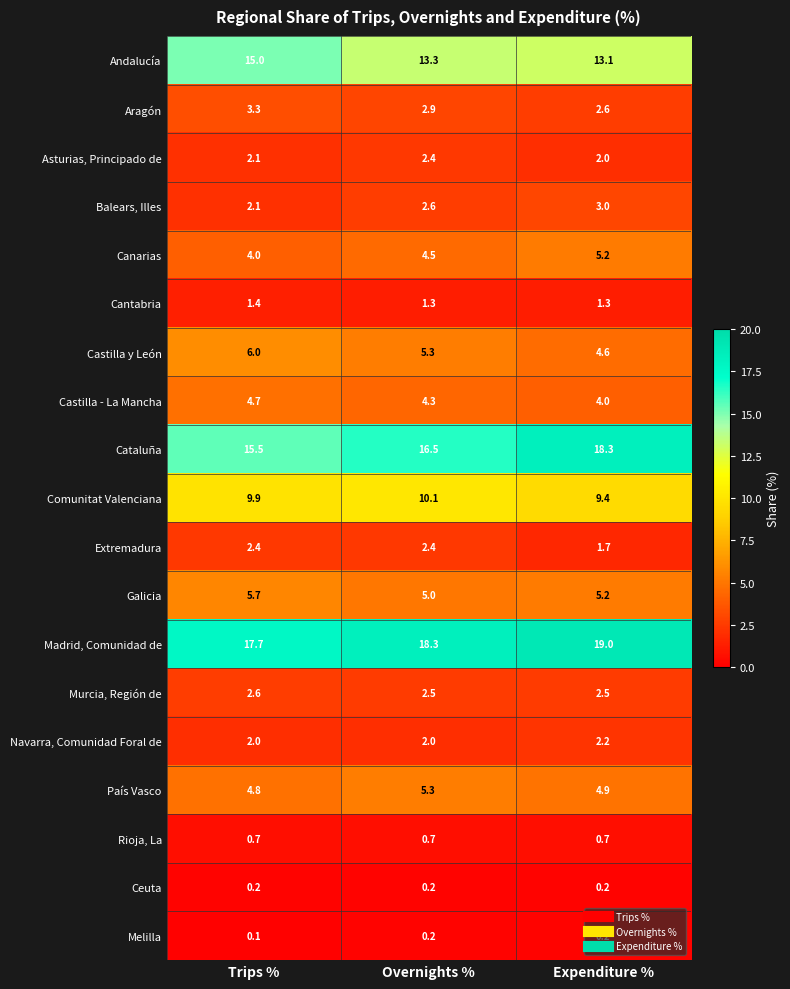

What is the total value across all series at Expenditure %?

100.1